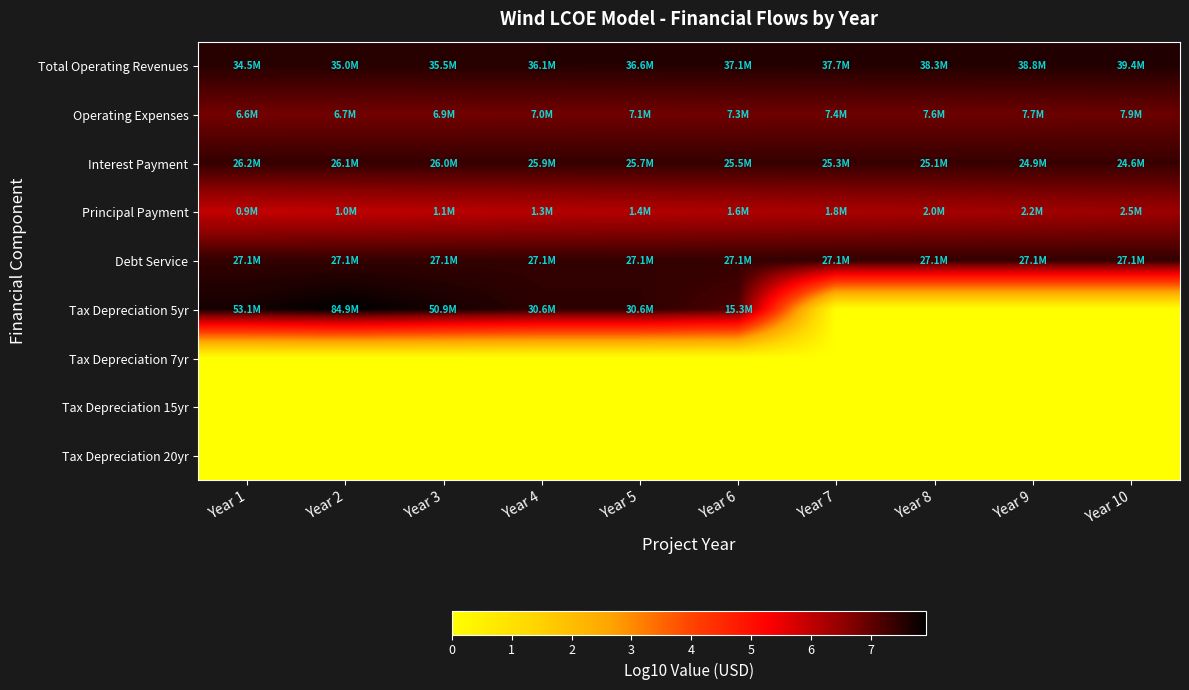

Count the number of categories in the chart.

10